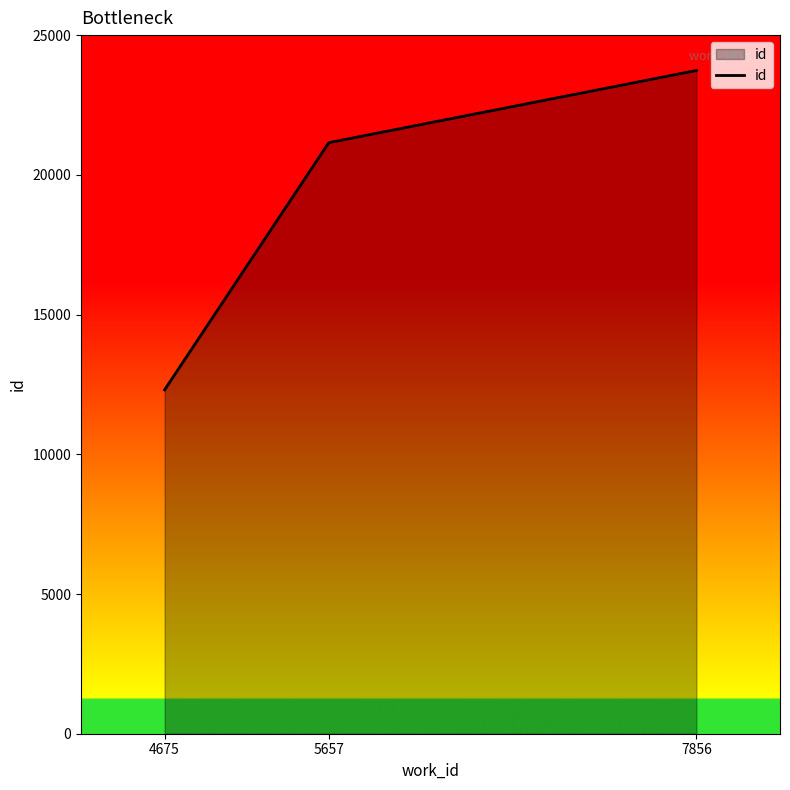

List the labels in order of value, smallest first.

4675, 5657, 7856